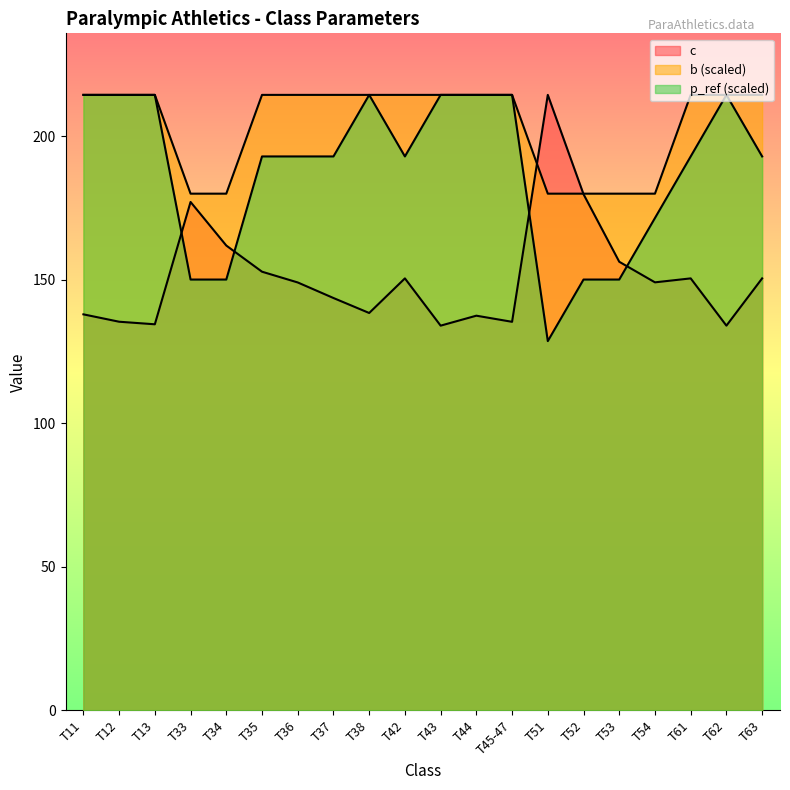

Rank the categories by b value from highest to lowest.

T11, T12, T13, T35, T36, T37, T38, T42, T43, T44, T45-47, T61, T62, T63, T33, T34, T51, T52, T53, T54